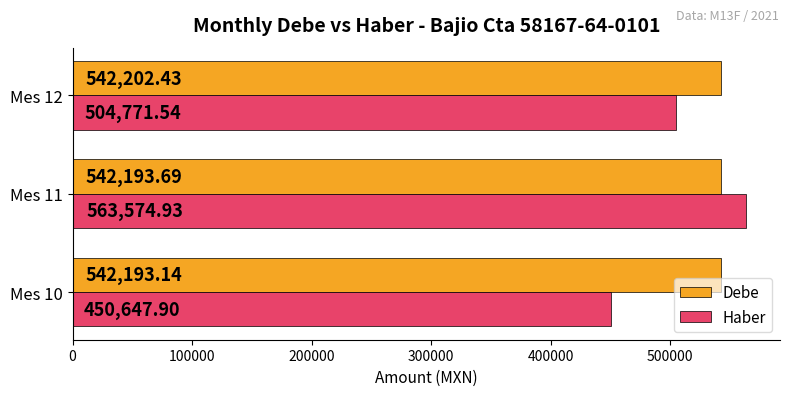

What is the sum of the Debe values at Mes 11 and Mes 10?

1084386.8